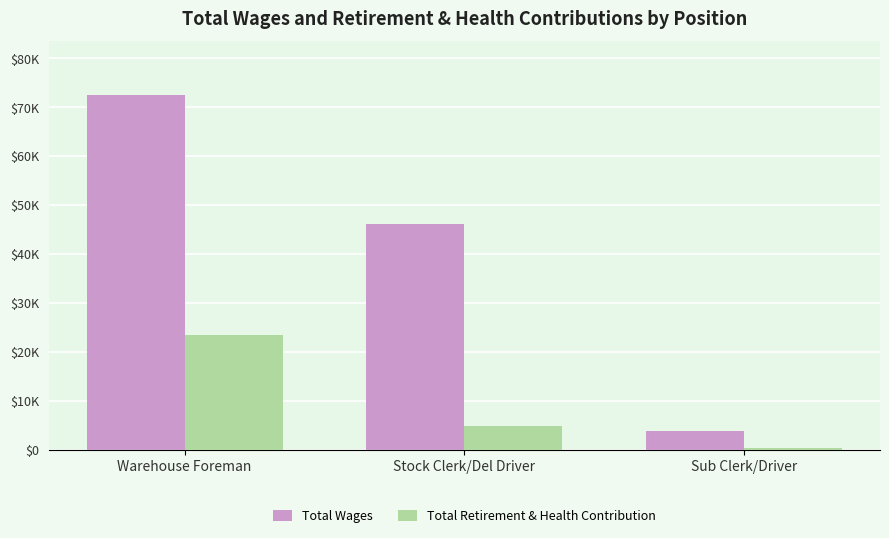

What is the maximum value shown in the chart?

72582